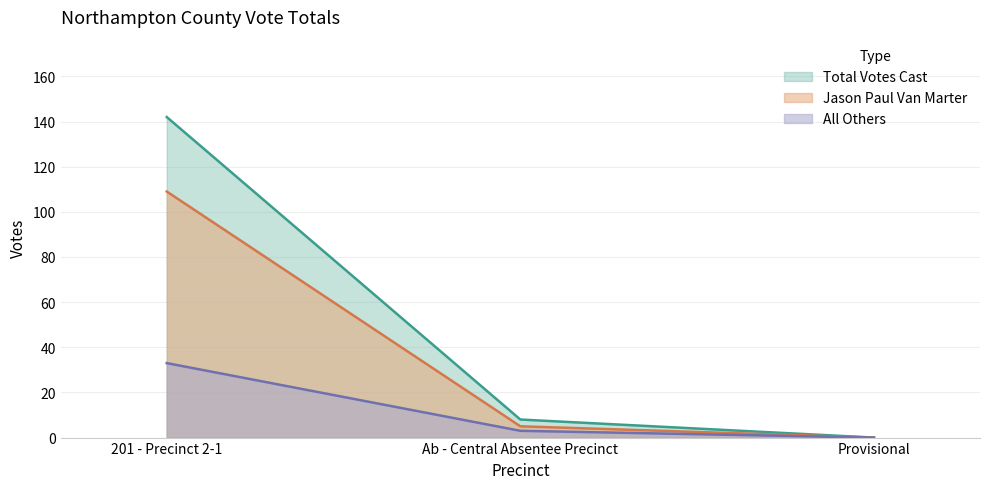

At which label is All Others closest to 16?

Ab - Central Absentee Precinct